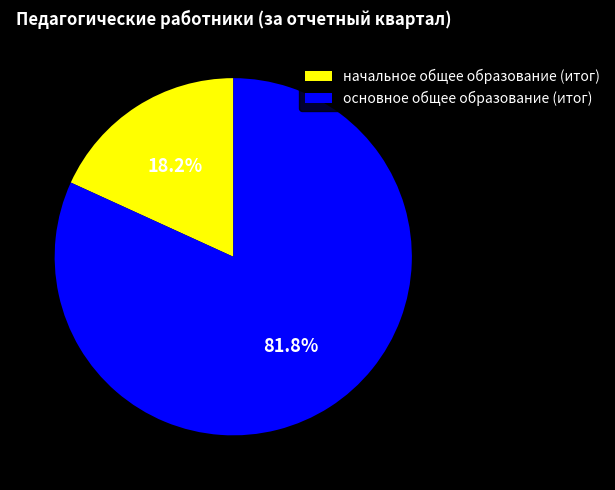

Rank the categories by value from highest to lowest.

основное общее образование (итог), начальное общее образование (итог)